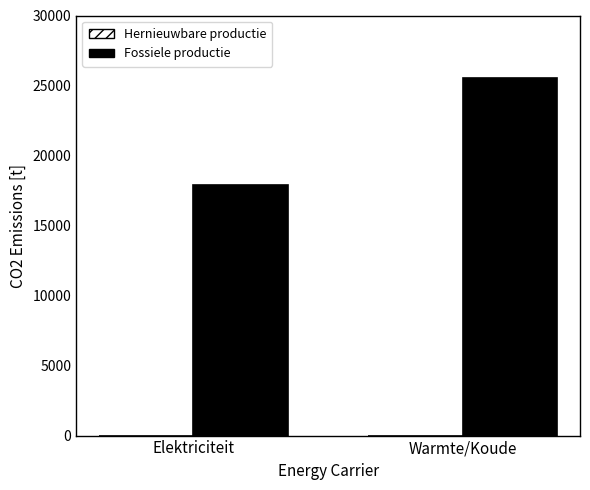

Which has a higher value, Elektriciteit or Warmte/Koude?

Warmte/Koude